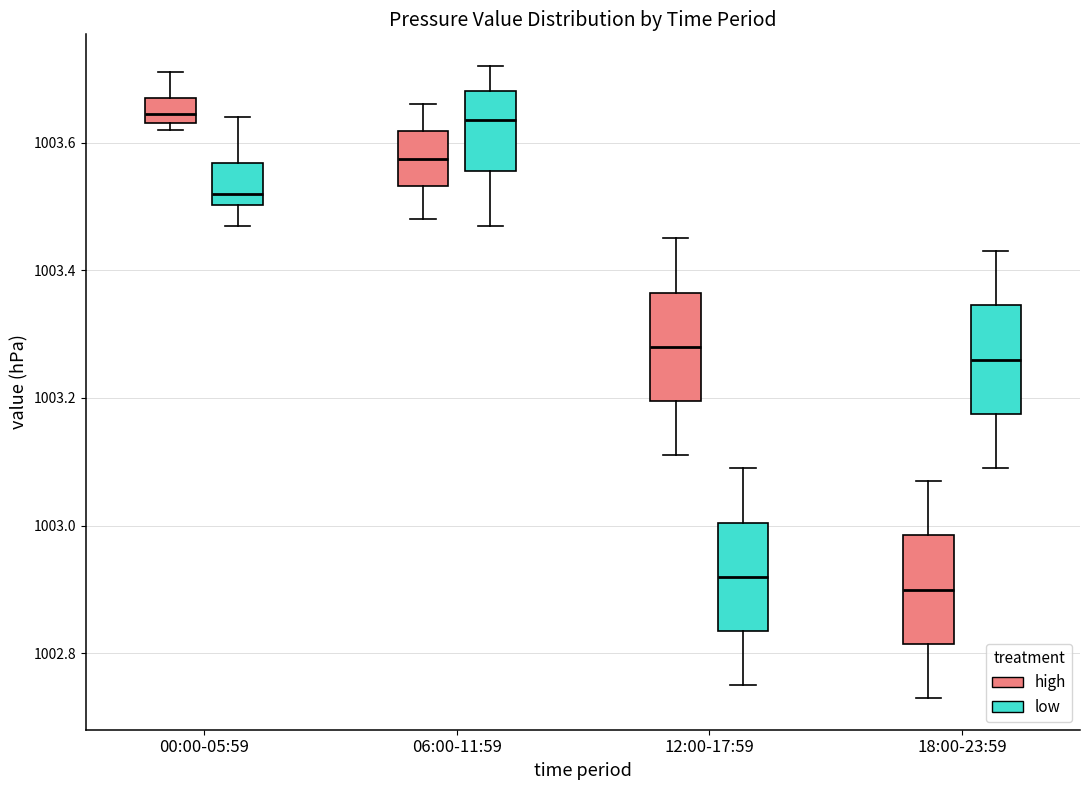

Reading left to right, read every box against the y-axis: the position of its median line, the range the box covers, and the ends of its whiskers. The values are not printed on the chart, so give them approximately, as read against the axis.

00:00-05:59 (high): median 1003.64 (inside the box), box 1003.64 to 1003.68, whiskers 1003.62 to 1003.72
00:00-05:59 (low): median 1003.52, box 1003.50 to 1003.56, whiskers 1003.48 to 1003.64
06:00-11:59 (high): median 1003.58, box 1003.54 to 1003.62, whiskers 1003.48 to 1003.66
06:00-11:59 (low): median 1003.64, box 1003.56 to 1003.68, whiskers 1003.48 to 1003.72
12:00-17:59 (high): median 1003.28, box 1003.20 to 1003.36, whiskers 1003.12 to 1003.46
12:00-17:59 (low): median 1002.92, box 1002.84 to 1003.00, whiskers 1002.76 to 1003.10
18:00-23:59 (high): median 1002.90, box 1002.82 to 1002.98, whiskers 1002.74 to 1003.08
18:00-23:59 (low): median 1003.26, box 1003.18 to 1003.34, whiskers 1003.10 to 1003.44